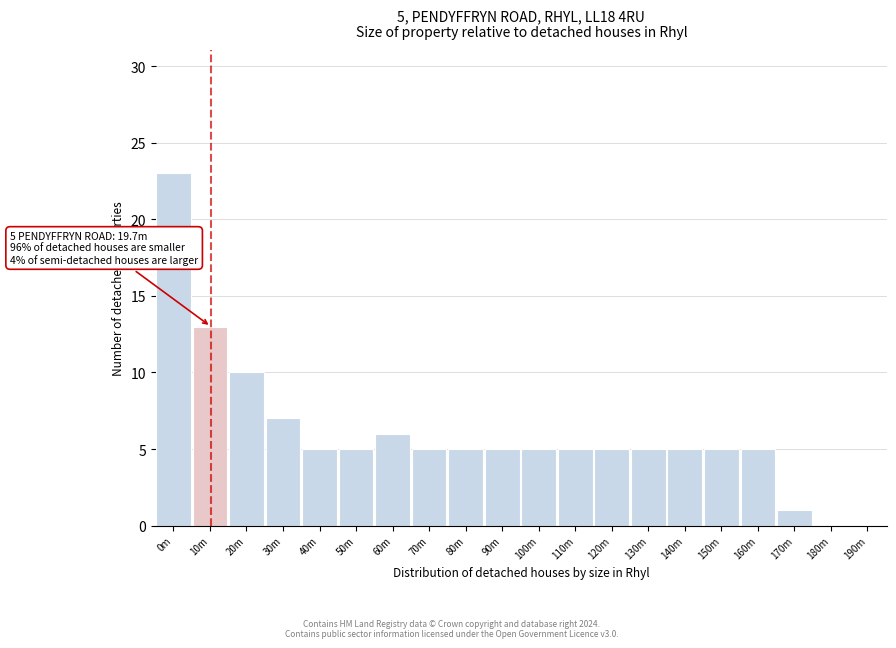

Reading left to right, list all the values displayed in this chart.

0m=23	10m=13	20m=10	30m=7	40m=5	50m=5	60m=6	70m=5	80m=5	90m=5	100m=5	110m=5	120m=5	130m=5	140m=5	150m=5	160m=5	170m=1	180m=0	190m=0